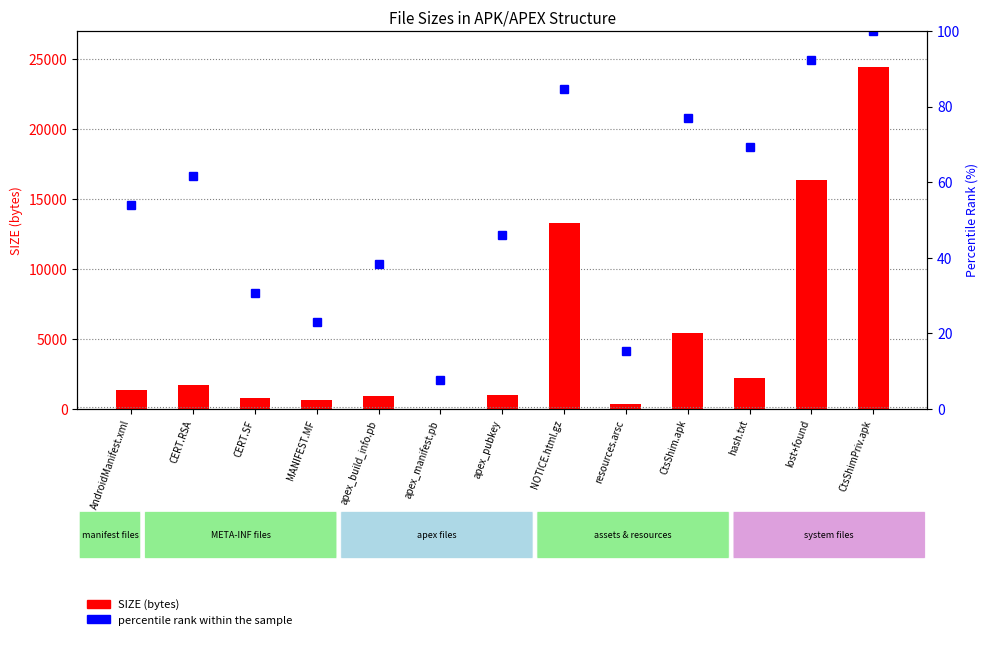

Where is SIZE nearest to the value 12226?

NOTICE.html.gz